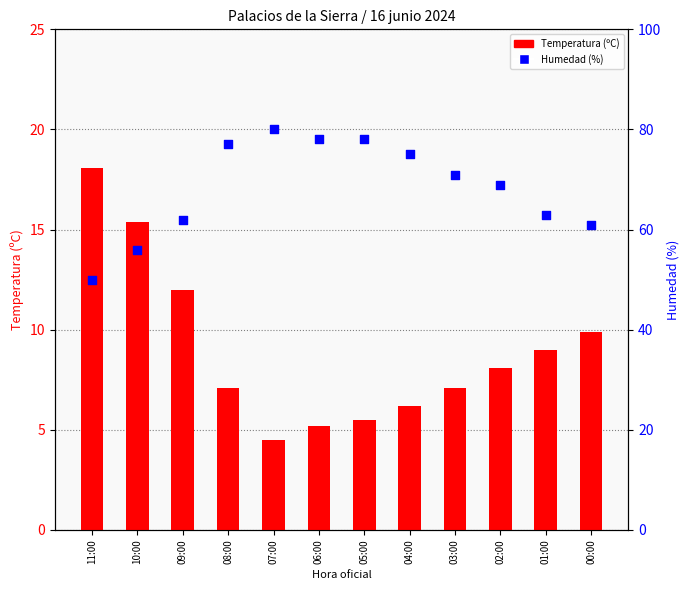

At which category is the sum across all series the highest?

07:00